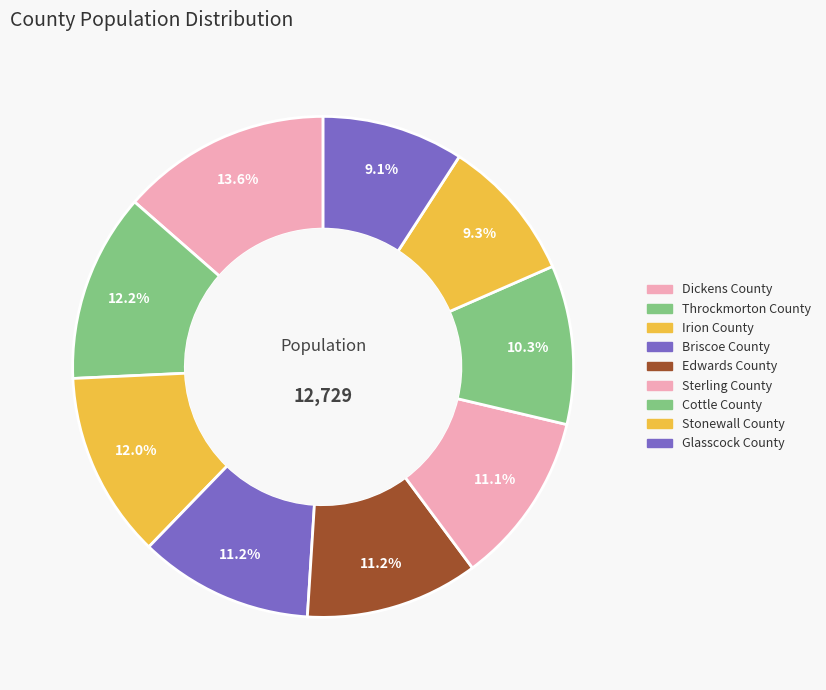

What is the ratio of the value at Sterling County to the value at Stonewall County?

1.2